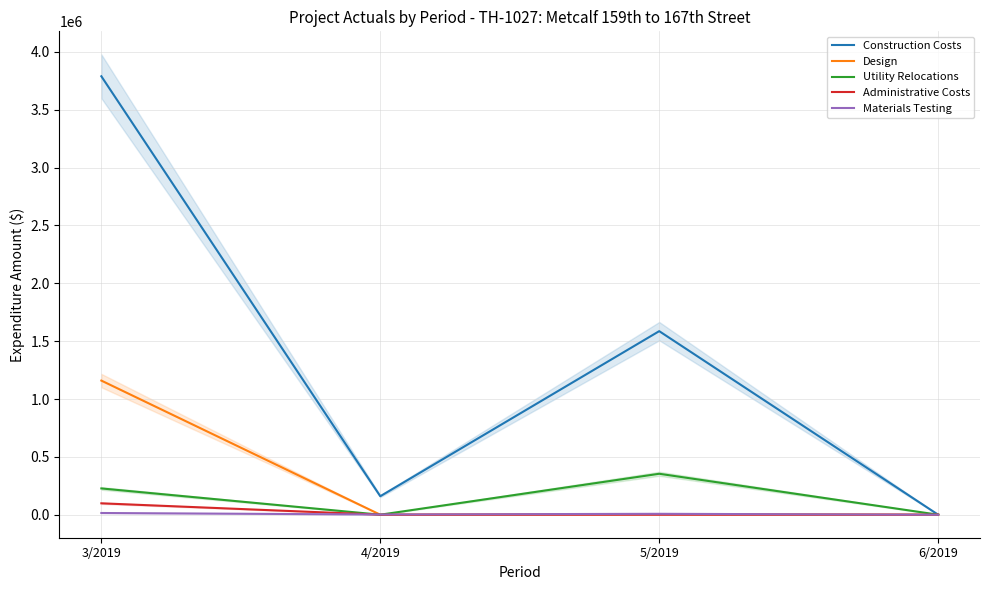

At how many categories does at least one series exceed 2472234?

1